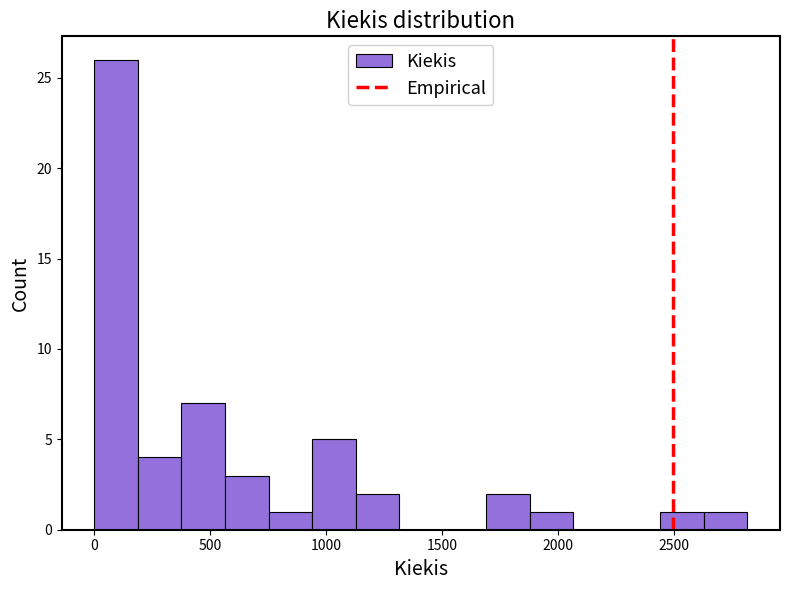

Around what value on the x-axis is the tallest bar? Give the approximate position of its centre, as read against the axis.

100